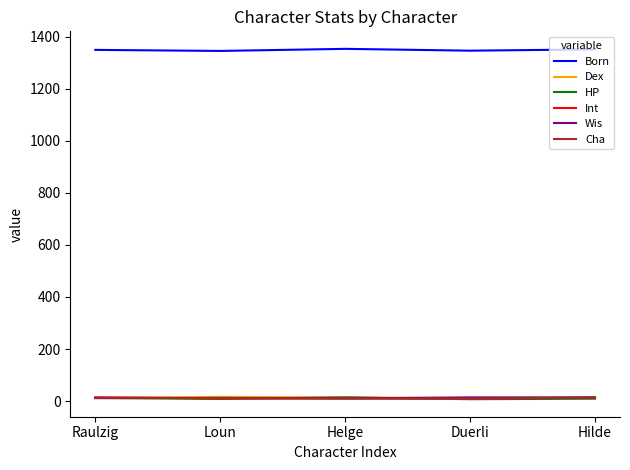

What is the average value of the Cha series?

11